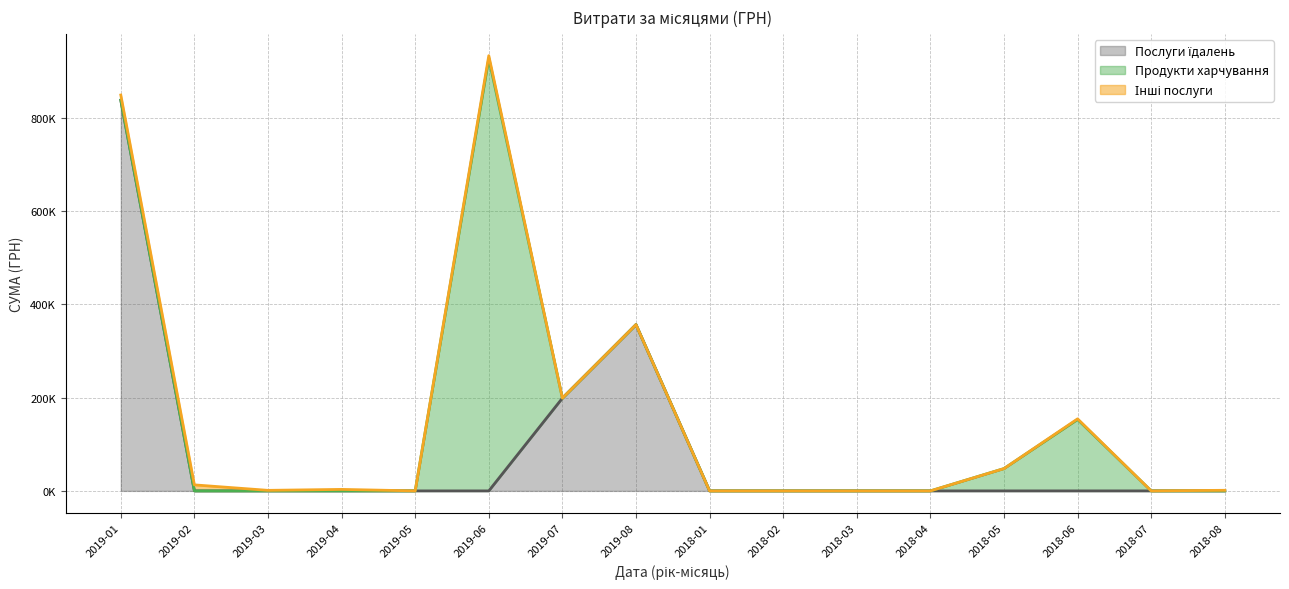

Which has a higher value, 2018-03 or 2018-01?

2018-03